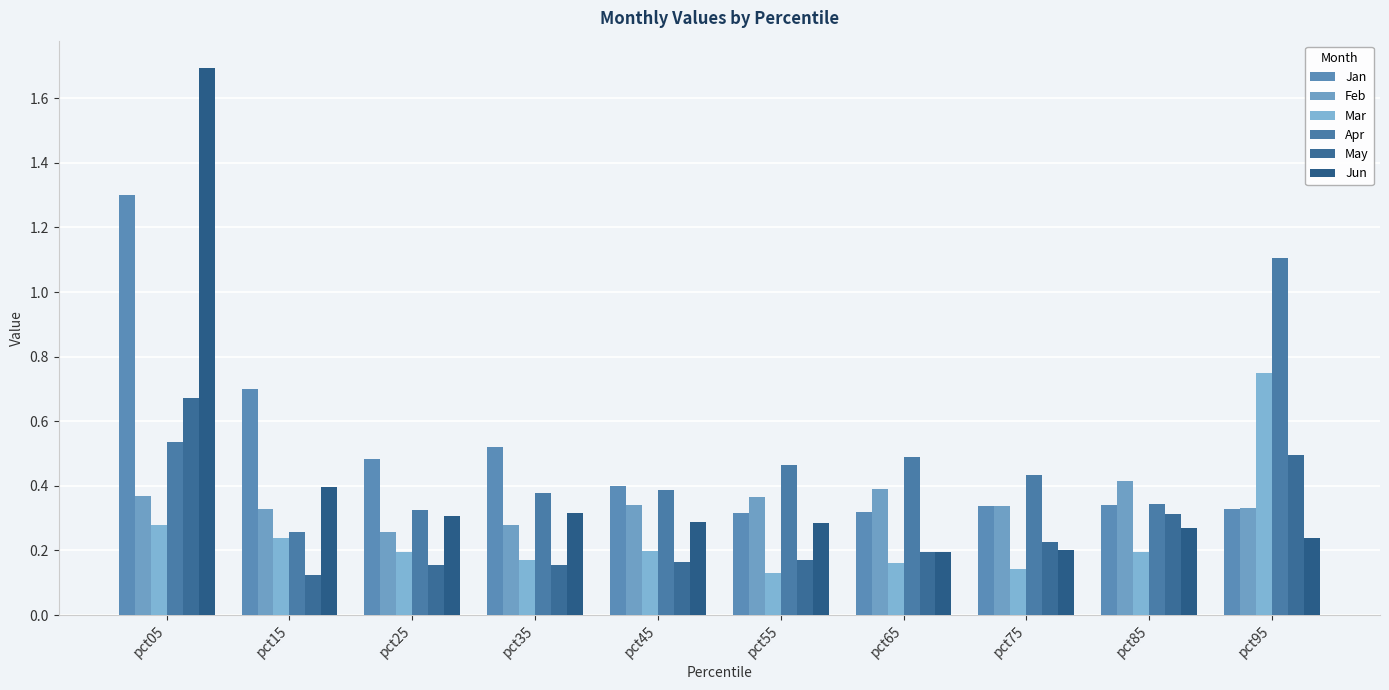

What is the greatest value displayed?

1.7